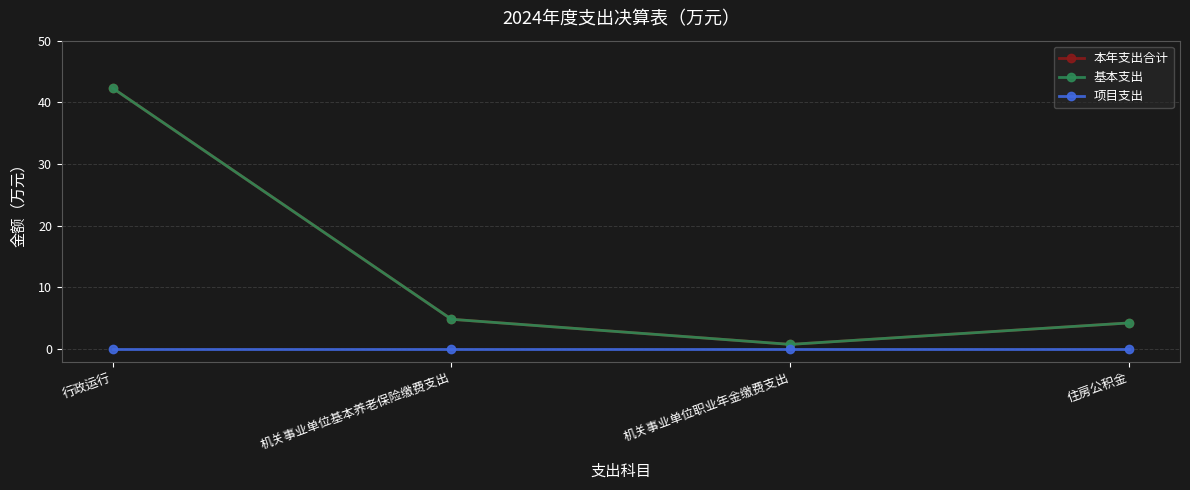

What is the value of the 本年支出合计 point at the 2nd from the left?

4.8